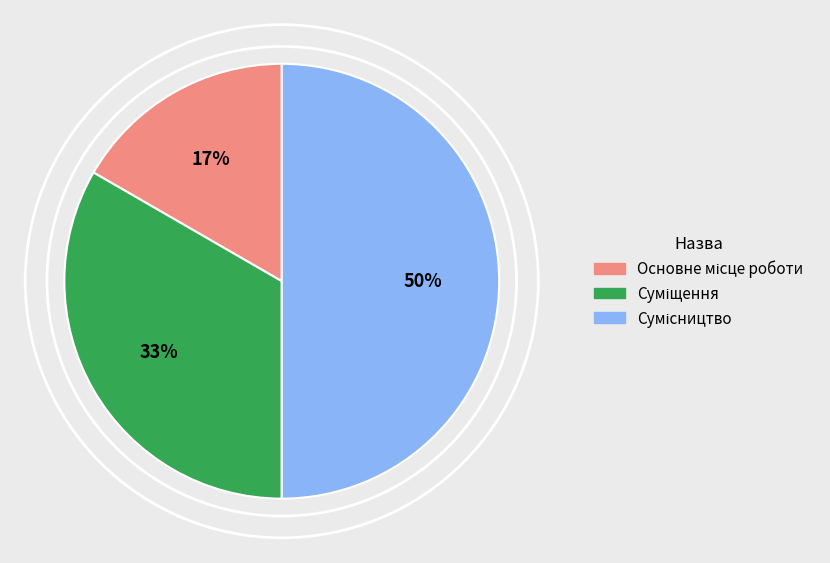

Count the number of slices in the pie.

3